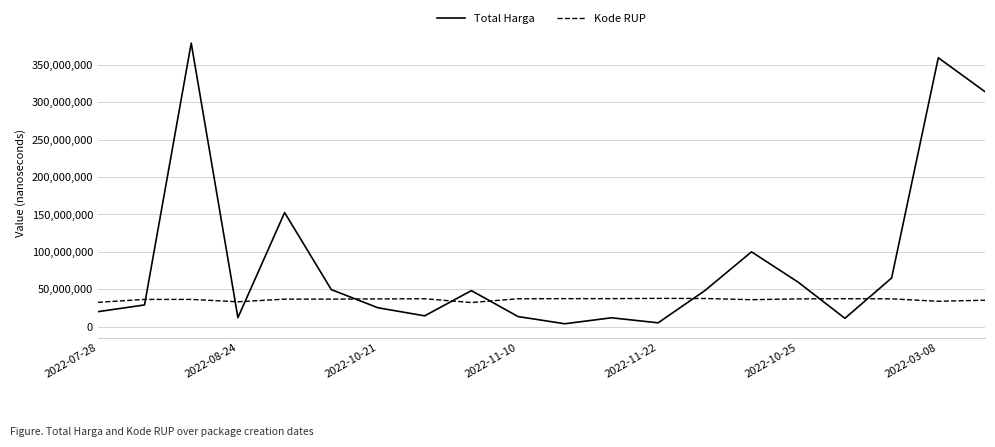

After their last crossing, which series has the higher values: Total Harga or Kode RUP?

Total Harga